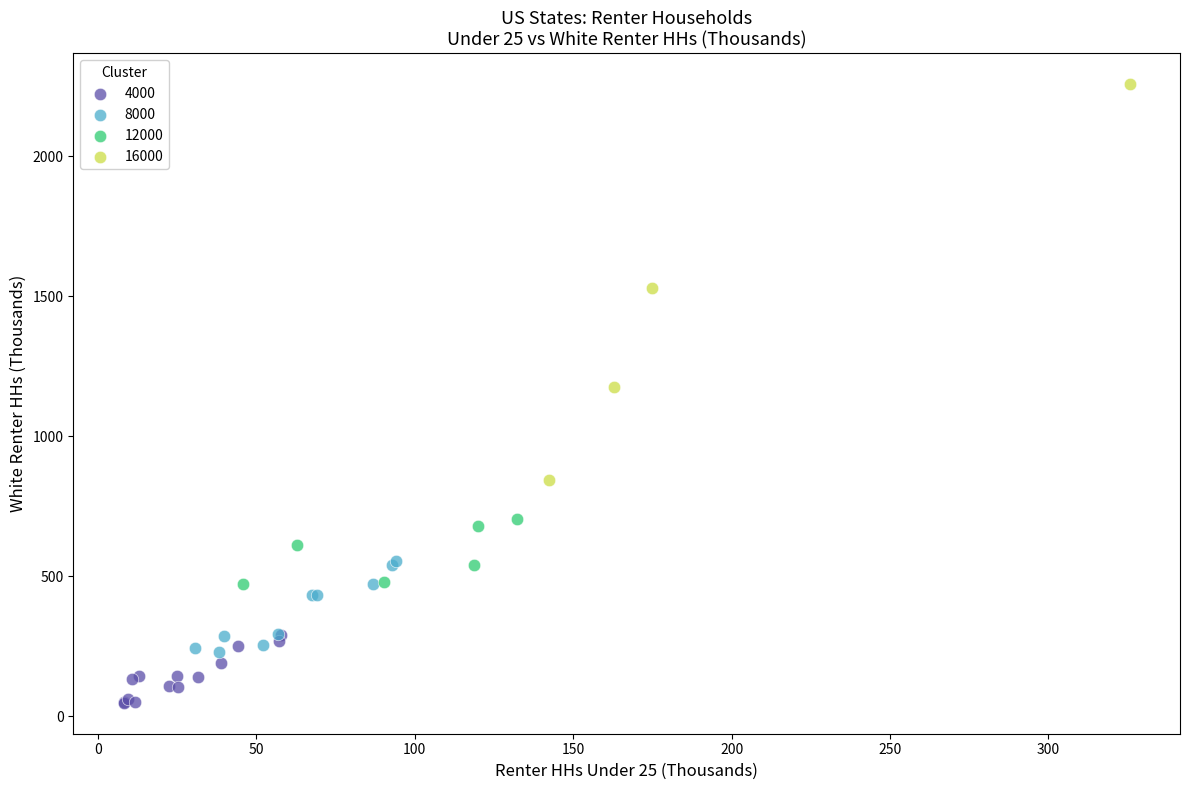

Which series reaches the minimum Y coordinate?

4000